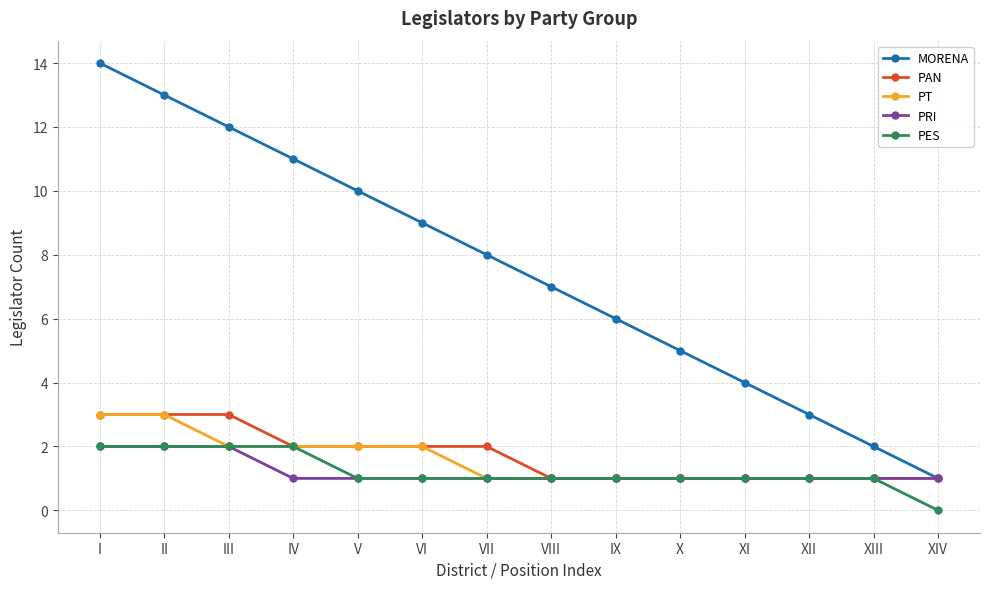

How many lines are shown in the chart?

5